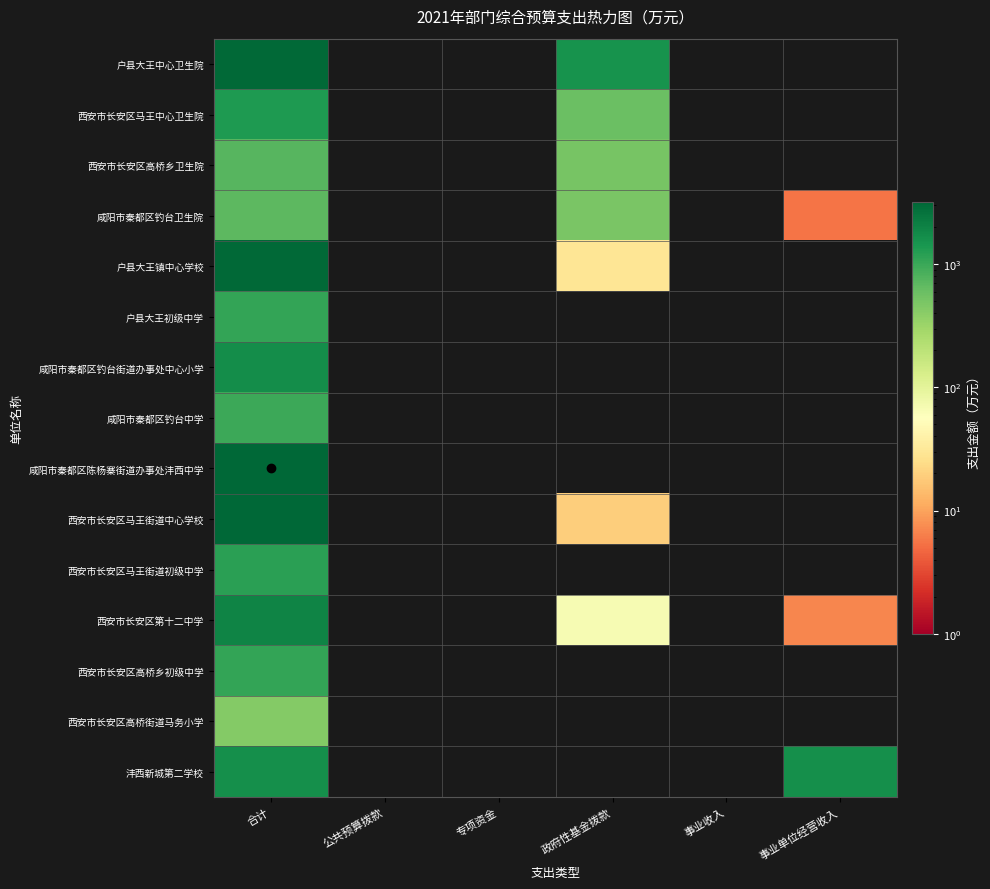

Reading left to right, extract all data points from this chart.

户县大王中心卫生院: 合计=3045.8	公共预算拨款=0.0	专项资金=0.0	政府性基金拨款=1519.3	事业收入=0.0	事业单位经营收入=0.0
西安市长安区马王中心卫生院: 合计=1345.0	公共预算拨款=0.0	专项资金=0.0	政府性基金拨款=600.0	事业收入=0.0	事业单位经营收入=0.0
西安市长安区高桥乡卫生院: 合计=734.3	公共预算拨款=0.0	专项资金=0.0	政府性基金拨款=507.5	事业收入=0.0	事业单位经营收入=0.0
咸阳市秦都区钓台卫生院: 合计=688.1	公共预算拨款=0.0	专项资金=0.0	政府性基金拨款=492.1	事业收入=0.0	事业单位经营收入=5.5
户县大王镇中心学校: 合计=3060.6	公共预算拨款=0.0	专项资金=0.0	政府性基金拨款=29.7	事业收入=0.0	事业单位经营收入=0.0
户县大王初级中学: 合计=1076.0	公共预算拨款=0.0	专项资金=0.0	政府性基金拨款=0.0	事业收入=0.0	事业单位经营收入=0.0
咸阳市秦都区钓台街道办事处中心小学: 合计=1658.1	公共预算拨款=0.0	专项资金=0.0	政府性基金拨款=0.0	事业收入=0.0	事业单位经营收入=0.0
咸阳市秦都区钓台中学: 合计=975.8	公共预算拨款=0.0	专项资金=0.0	政府性基金拨款=0.0	事业收入=0.0	事业单位经营收入=0.0
咸阳市秦都区陈杨寨街道办事处沣西中学: 合计=3201.1	公共预算拨款=0.0	专项资金=0.0	政府性基金拨款=0.0	事业收入=0.0	事业单位经营收入=0.0
西安市长安区马王街道中心学校: 合计=3113.3	公共预算拨款=0.0	专项资金=0.0	政府性基金拨款=19.1	事业收入=0.0	事业单位经营收入=0.0
西安市长安区马王街道初级中学: 合计=1177.1	公共预算拨款=0.0	专项资金=0.0	政府性基金拨款=0.0	事业收入=0.0	事业单位经营收入=0.0
西安市长安区第十二中学: 合计=1961.7	公共预算拨款=0.0	专项资金=0.0	政府性基金拨款=67.4	事业收入=0.0	事业单位经营收入=7.0
西安市长安区高桥乡初级中学: 合计=1073.1	公共预算拨款=0.0	专项资金=0.0	政府性基金拨款=0.0	事业收入=0.0	事业单位经营收入=0.0
西安市长安区高桥街道马务小学: 合计=428.7	公共预算拨款=0.0	专项资金=0.0	政府性基金拨款=0.0	事业收入=0.0	事业单位经营收入=0.0
沣西新城第二学校: 合计=1629.3	公共预算拨款=0.0	专项资金=0.0	政府性基金拨款=0.0	事业收入=0.0	事业单位经营收入=1636.0